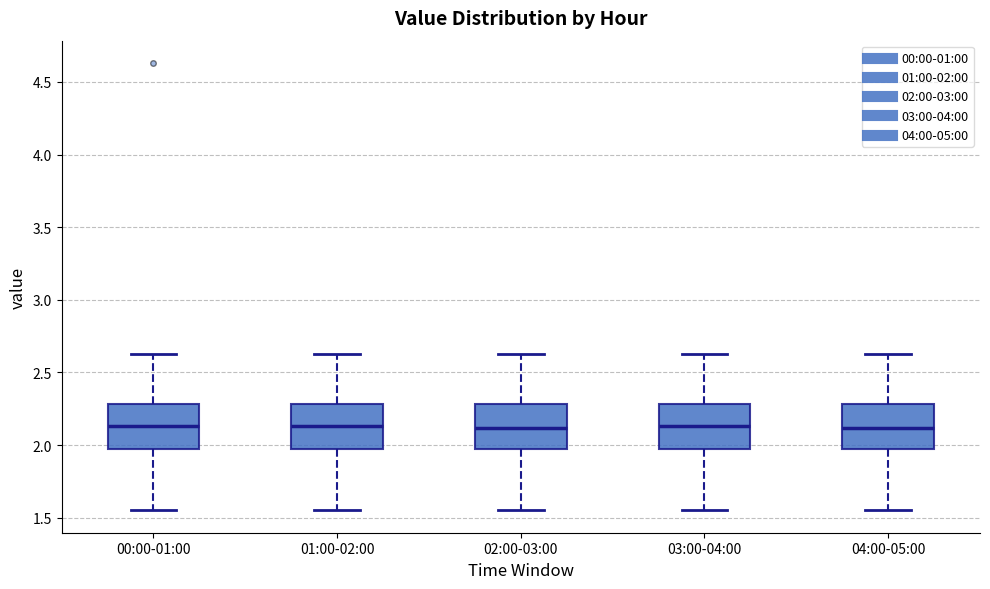

Where is the upper edge of the box for 01:00-02:00 on the y-axis? The values are not printed on the chart, so give them approximately, as read against the axis.

2.30